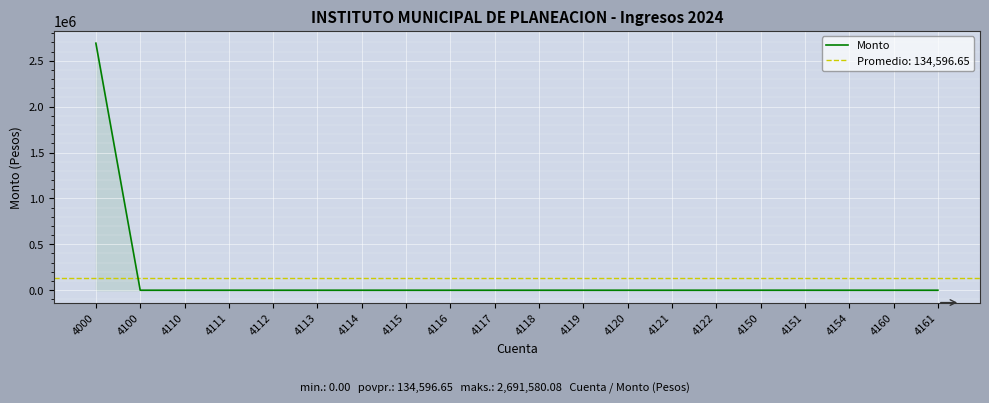

Rank the categories by value from lowest to highest.

4100, 4110, 4111, 4112, 4113, 4114, 4115, 4116, 4117, 4118, 4119, 4120, 4121, 4122, 4154, 4160, 4161, 4150, 4151, 4000